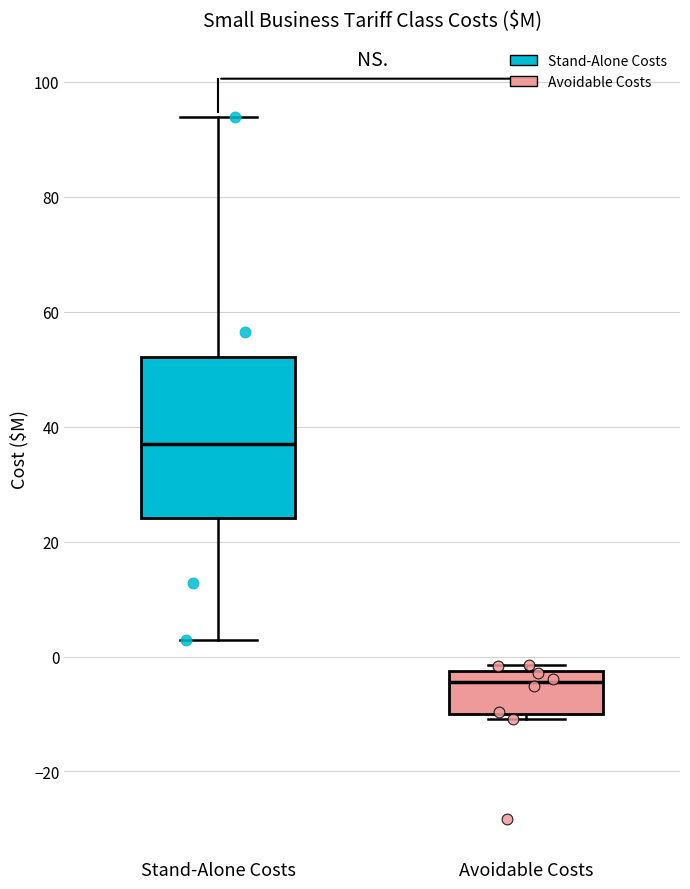

Reading left to right, read every box against the y-axis: the position of its median line, the range the box covers, and the ends of its whiskers. The values are not printed on the chart, so give them approximately, as read against the axis.

Stand-Alone Costs: median 38, box 24 to 52, whiskers 2 to 94
Avoidable Costs: median -4, box -10 to -2, whiskers -10 (just below the box's lower edge) to -2 (just above the box's upper edge)